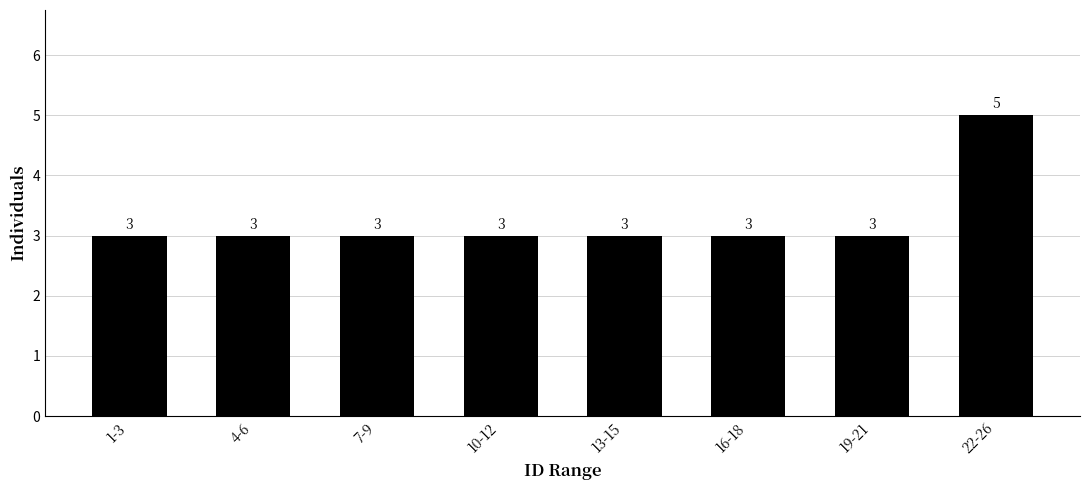

Reading left to right, list all the values displayed in this chart.

1-3=3	4-6=3	7-9=3	10-12=3	13-15=3	16-18=3	19-21=3	22-26=5